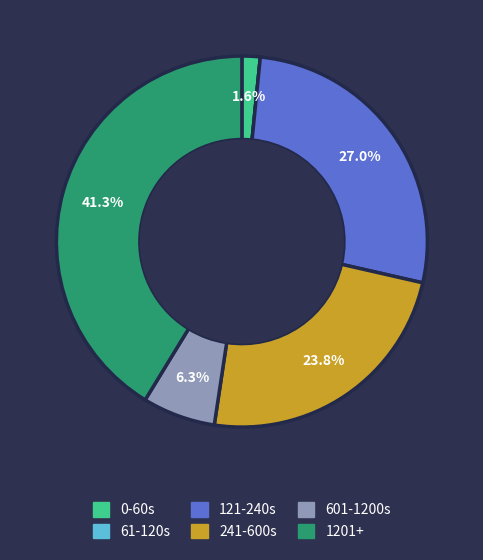

Does any single category account for the majority?

No